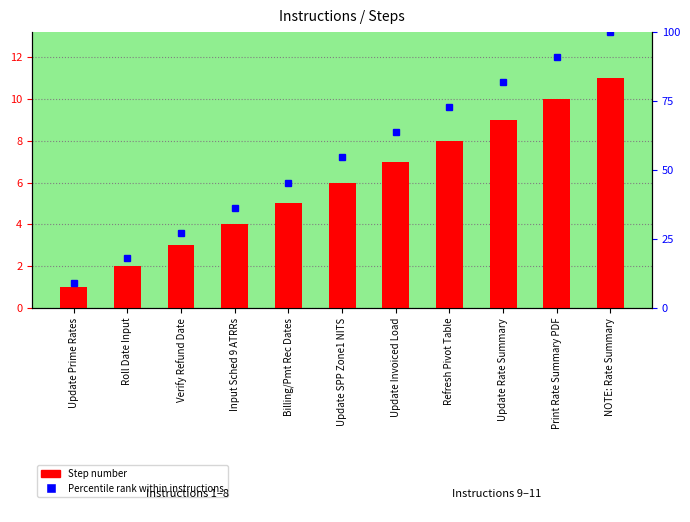

What is the label of the 4th bar from the left?

Input Sched 9 ATRRs